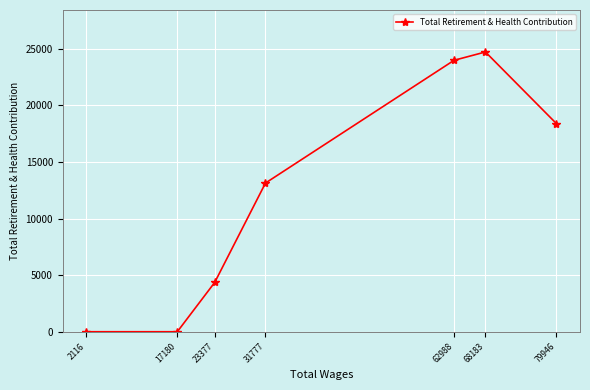

True or false: the data has more than 1 interior local peaks.

False